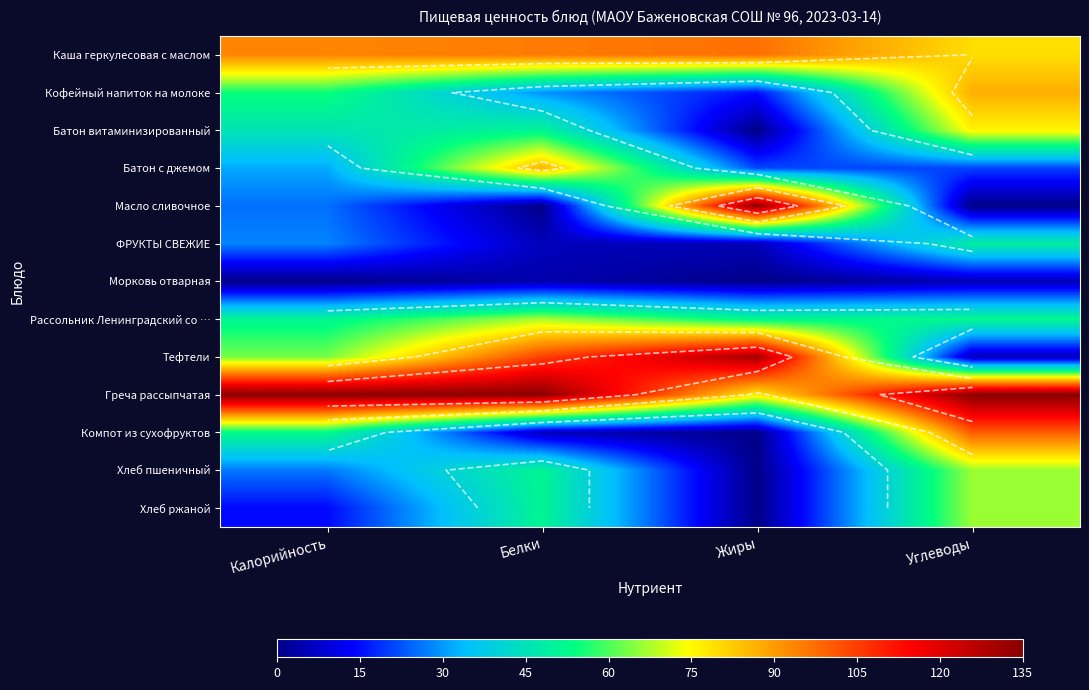

True or false: ФРУКТЫ СВЕЖИЕ has a value of 24.1 at Углеводы.

False